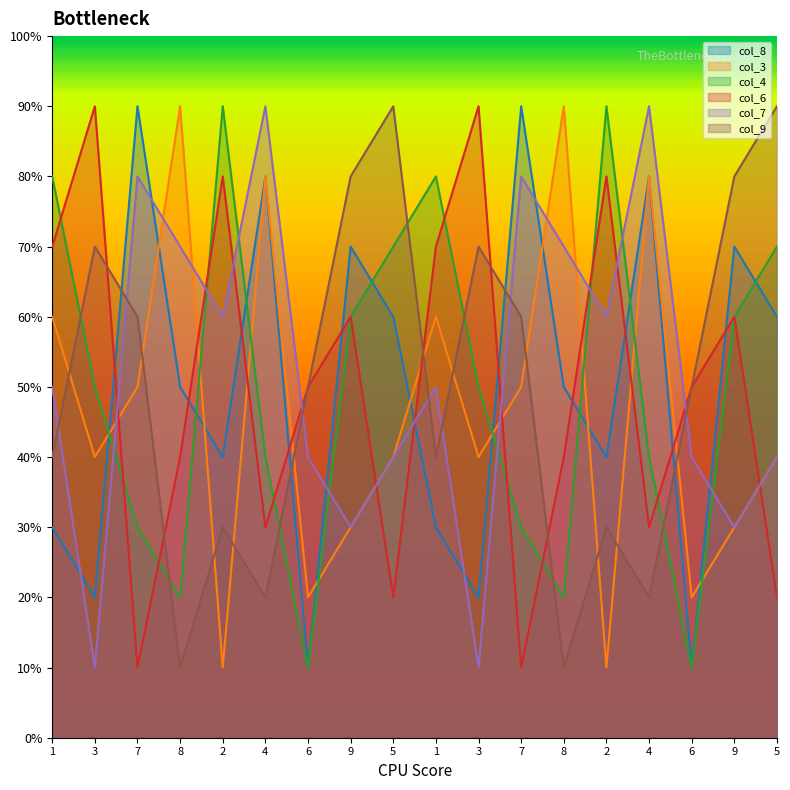

How many times do col_6 and col_3 cross each other?

11